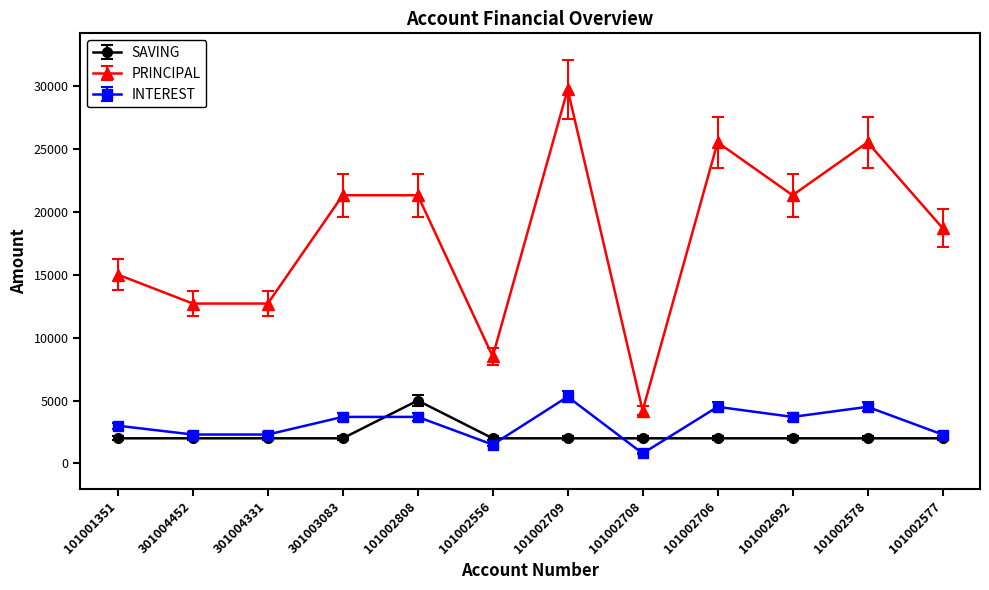

True or false: PRINCIPAL and SAVING cross at least once.

False